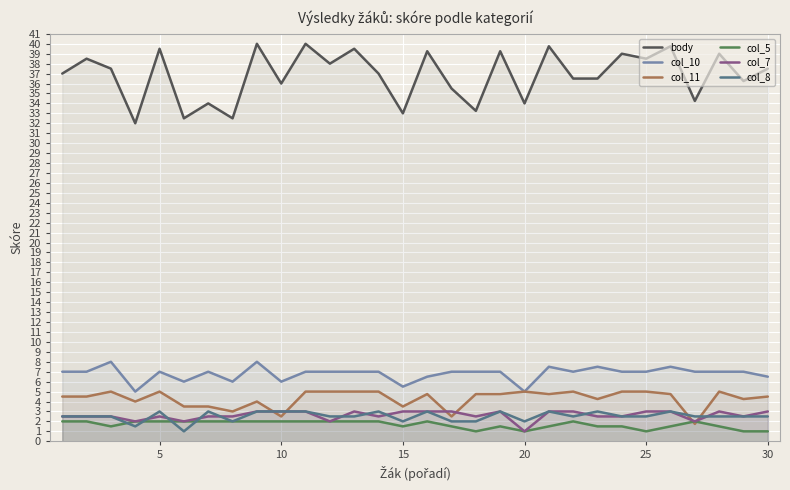

True or false: col_10 and body cross at least once.

False